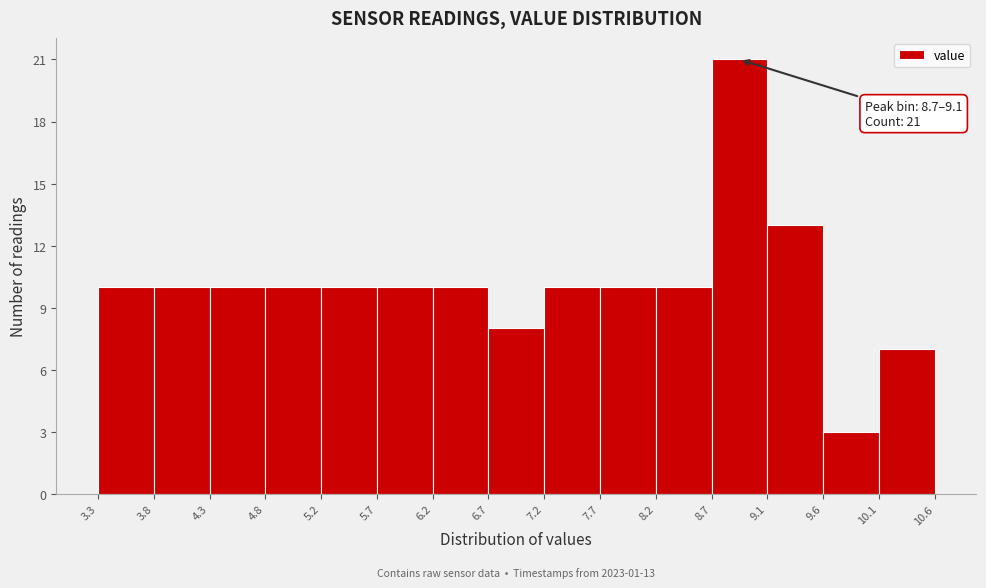

Which range on the x-axis has the tallest bar?

8.7 to 9.1